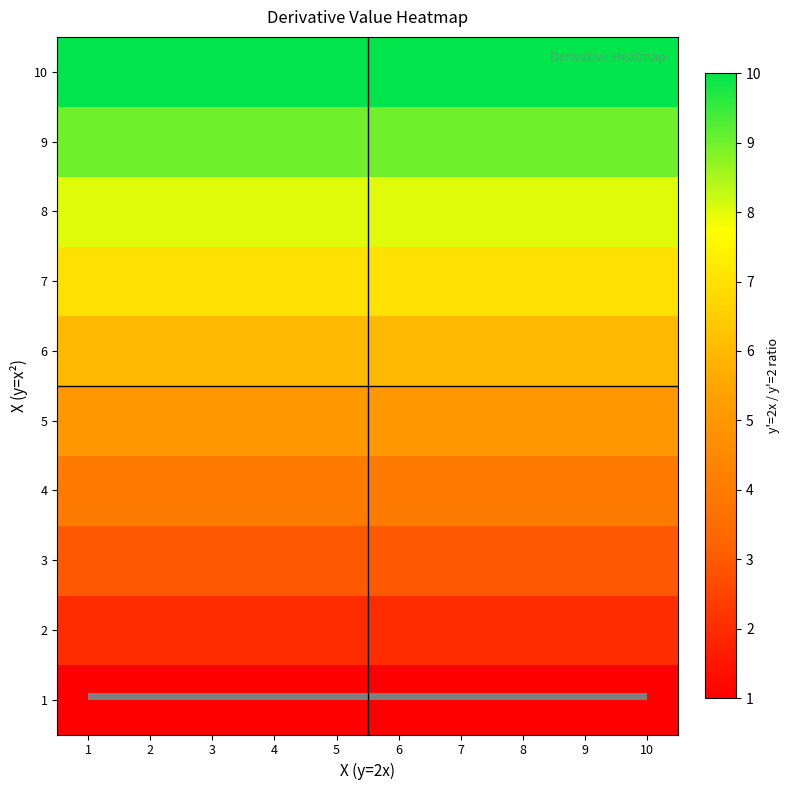

At which category is the sum across all series the highest?

1